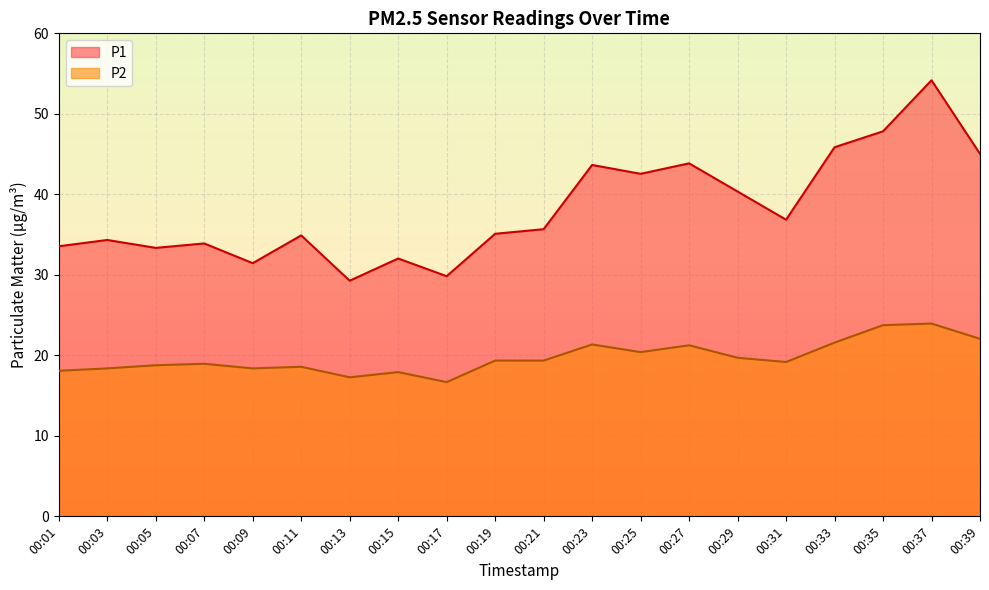

In P2, how many points are higher than both neighbors (excluding endpoints)?

6